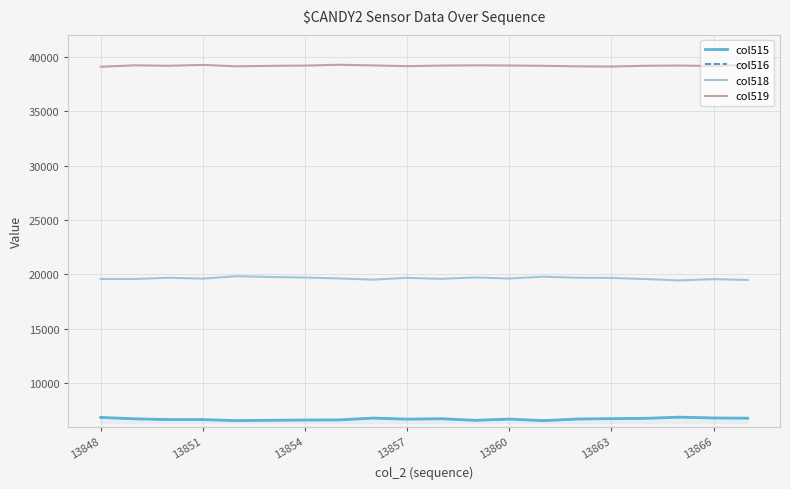

Does the chart display data point markers on the line(s)?

No